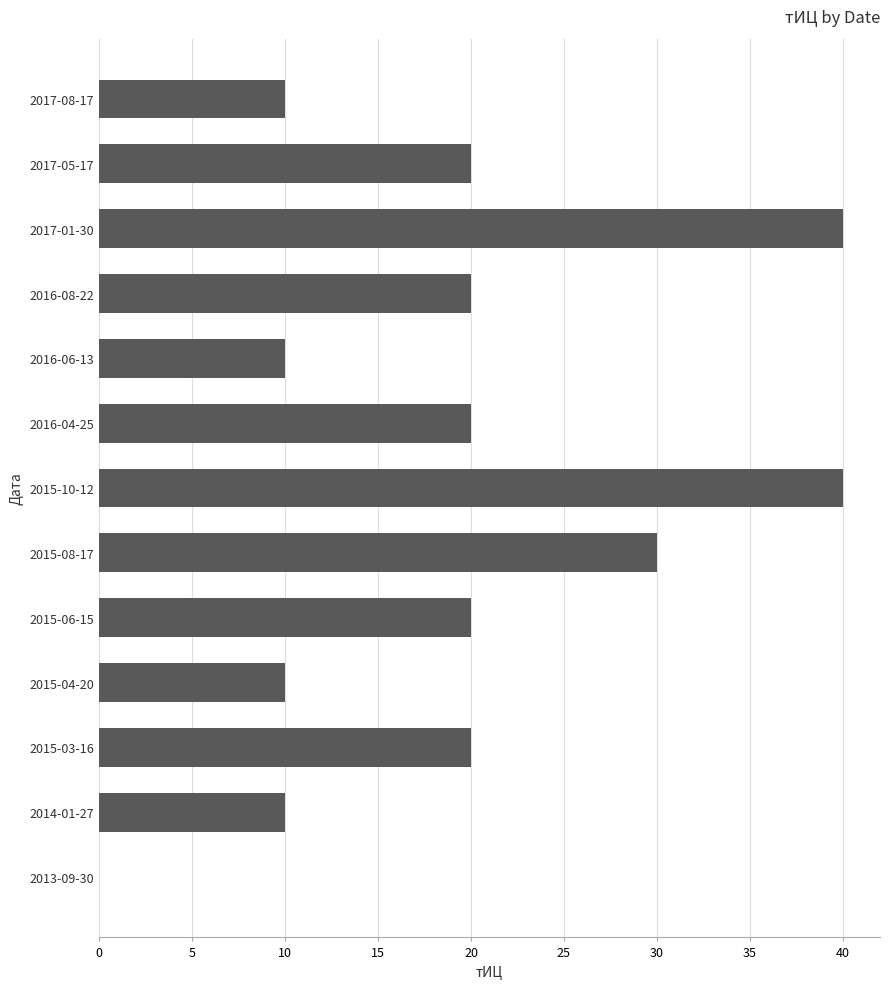

What is the sum of all values?

250